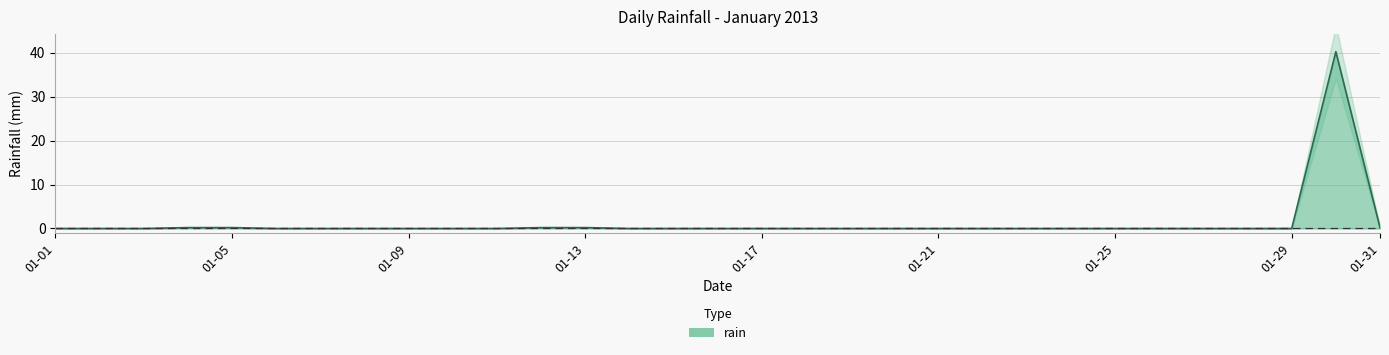

Is it true that the value at 2013-01-30 is 40.2?

True